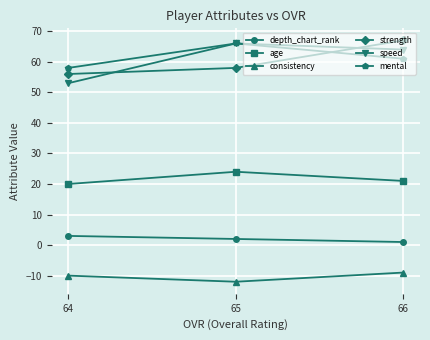

What is the spread (max minus min) of values at 64?

68